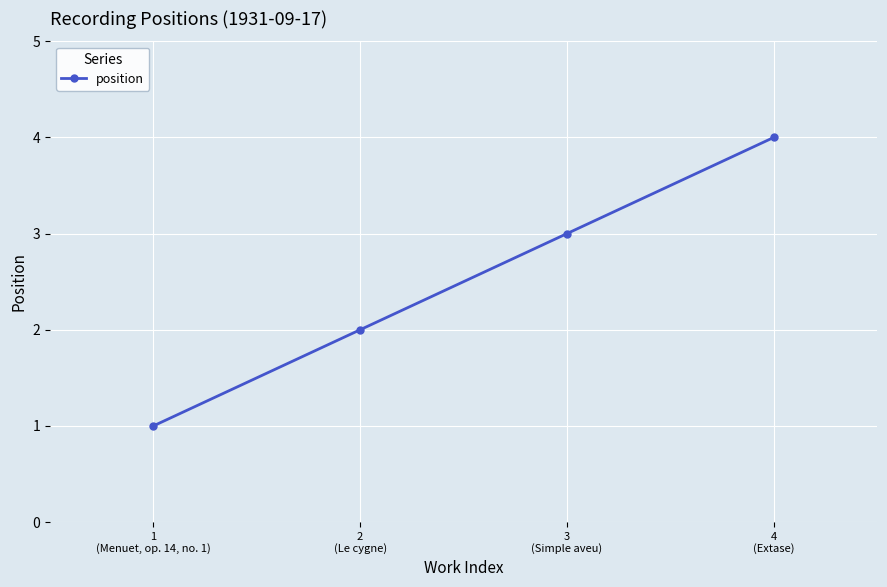

Count the number of categories in the chart.

4